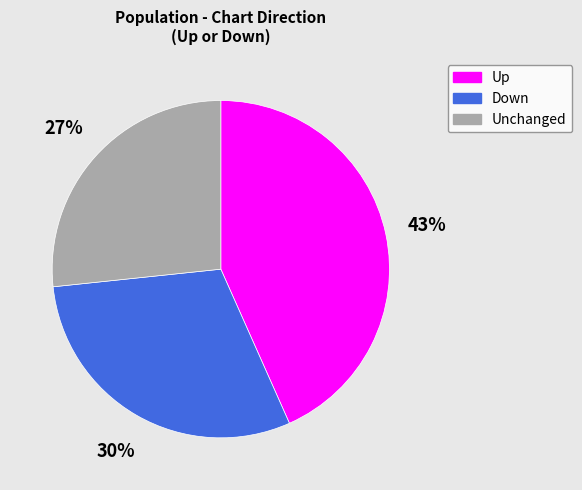

To the nearest percent, what portion does Up represent?

43%